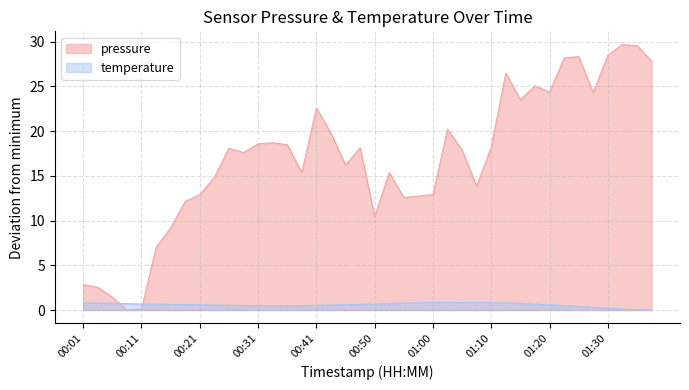

List the labels in order of temperature value, largest first.

01:03, 01:00, 01:05, 01:08, 01:10, 00:58, 00:01, 01:13, 00:55, 00:03, 00:06, 01:15, 00:08, 00:53, 00:11, 00:50, 01:18, 00:13, 00:16, 00:48, 00:18, 00:45, 00:21, 01:20, 00:43, 00:23, 00:26, 00:41, 00:28, 00:38, 00:36, 01:23, 00:31, 00:33, 01:25, 01:28, 01:30, 01:33, 01:35, 01:37